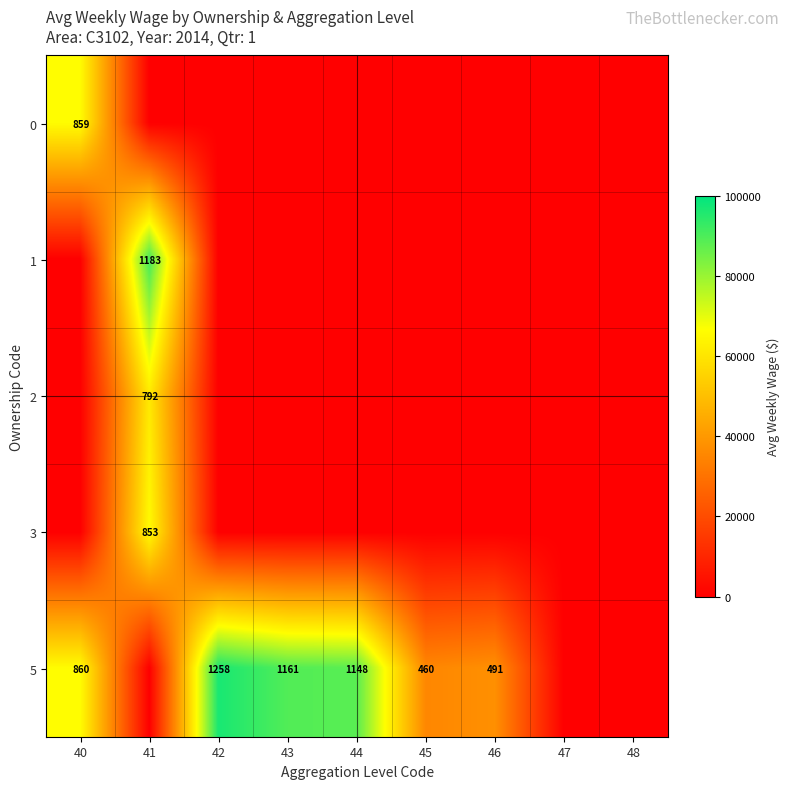

The value of 5 at 43 is 1161. True or false?

True